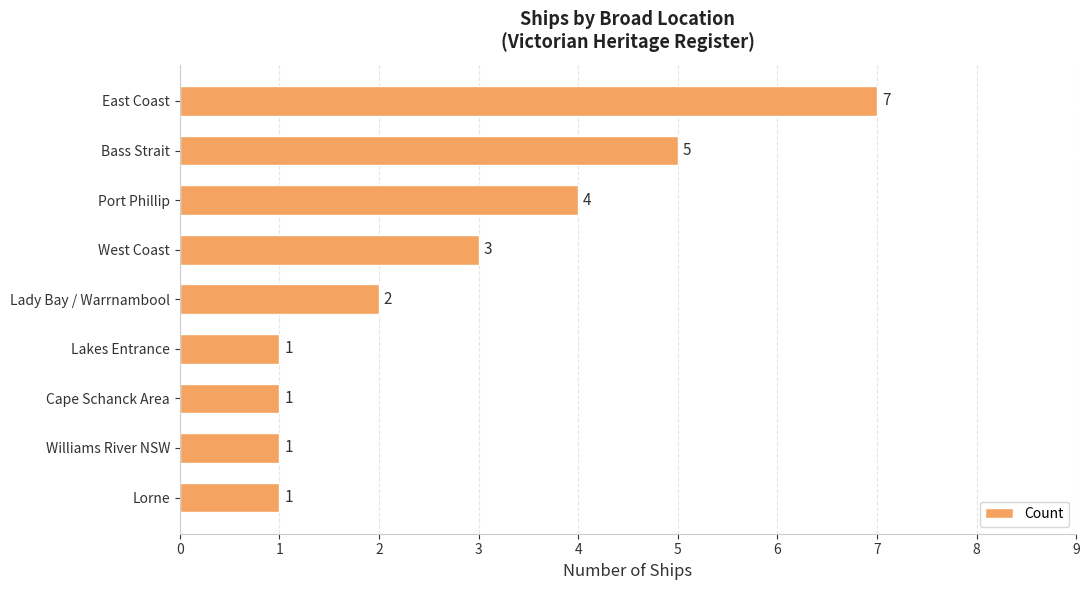

Are the bars horizontal?

Yes